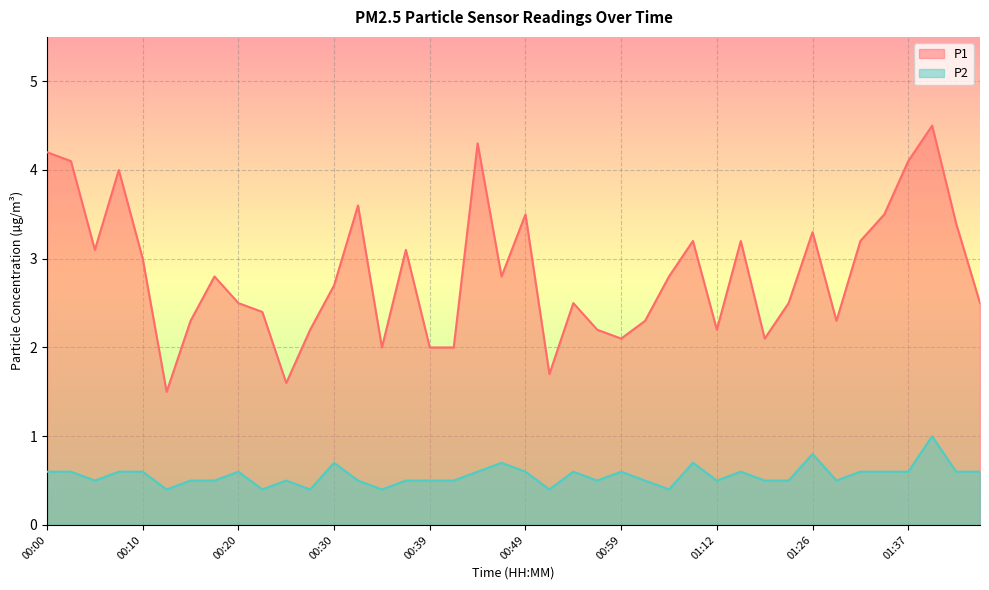

Which category has the highest value across all series?

01:43